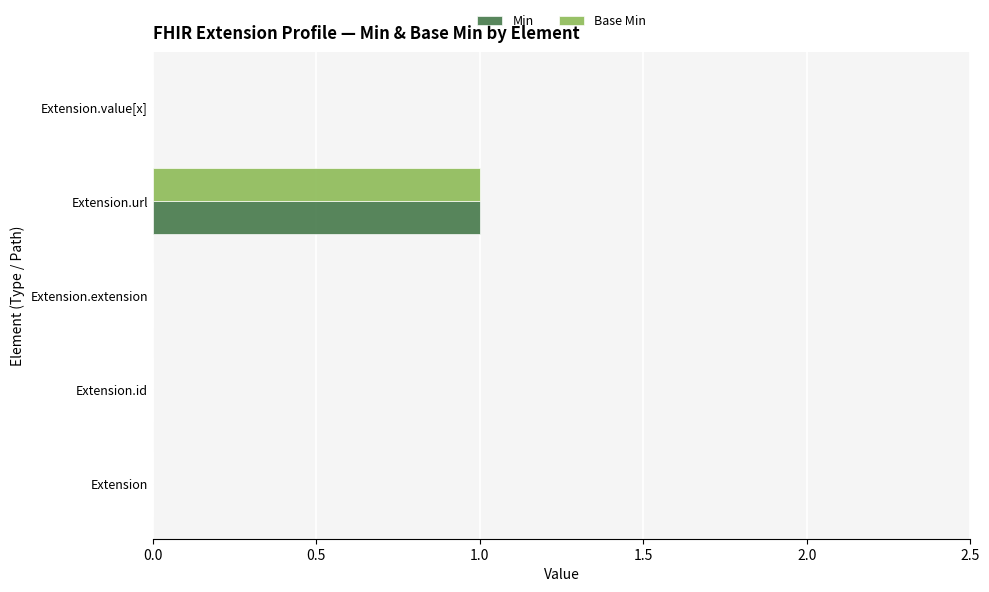

Which label corresponds to the largest value in the chart?

Extension.url